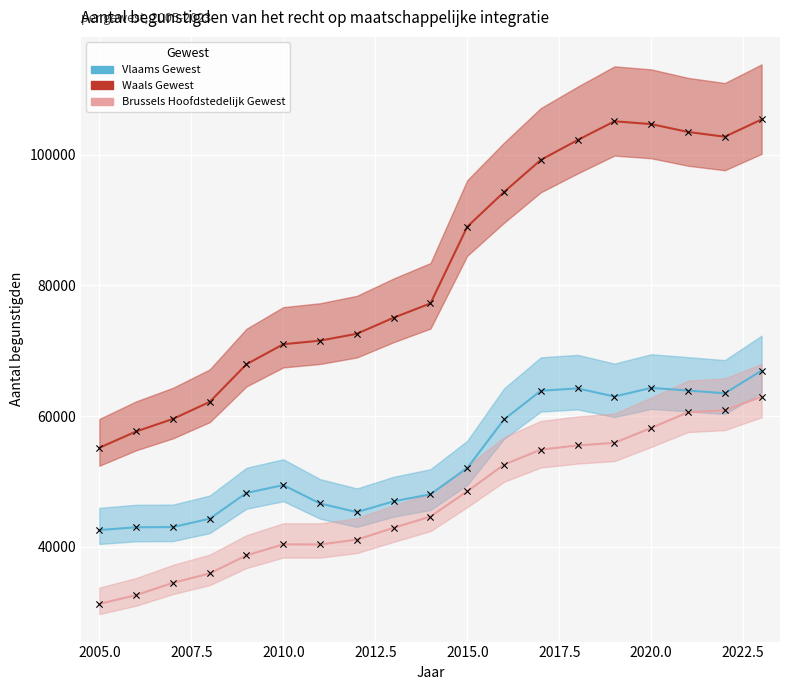

What are all the series names shown in the legend?

Vlaams Gewest, Waals Gewest, Brussels Hoofdstedelijk Gewest